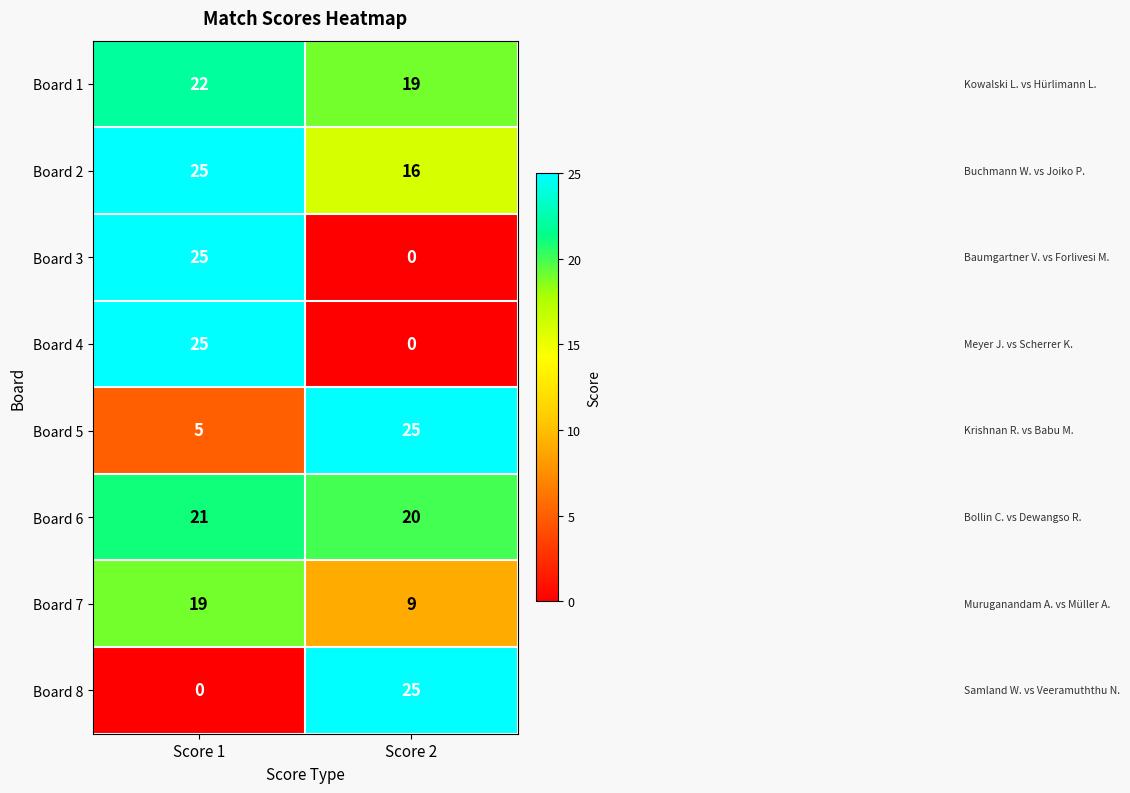

Count the number of categories in the chart.

2